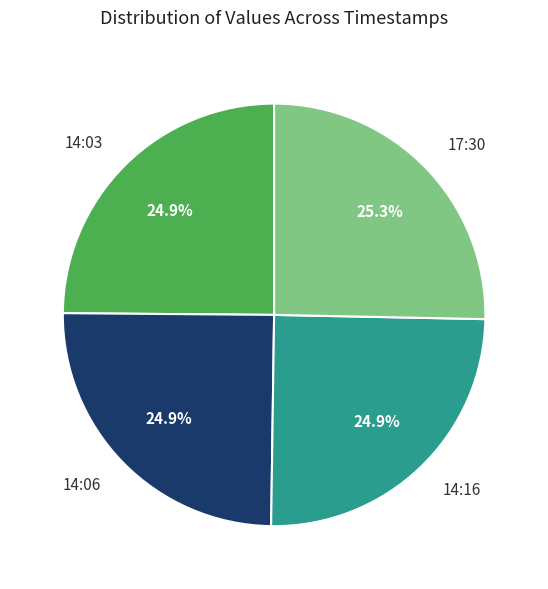

Combined, what portion of the pie is 14:16 and 14:06?

49.8%